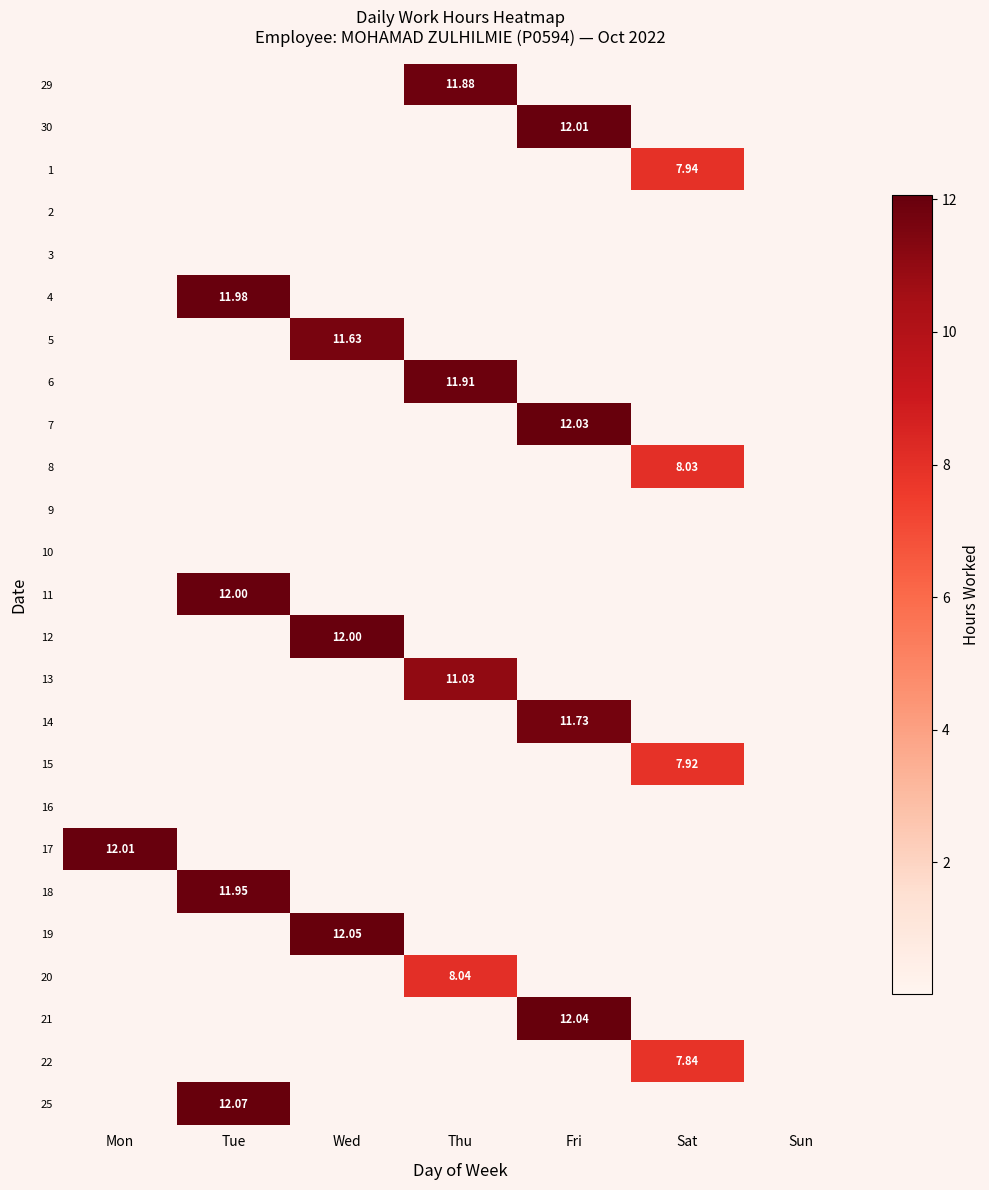

Which category has the highest value in the 22 series?

Sat